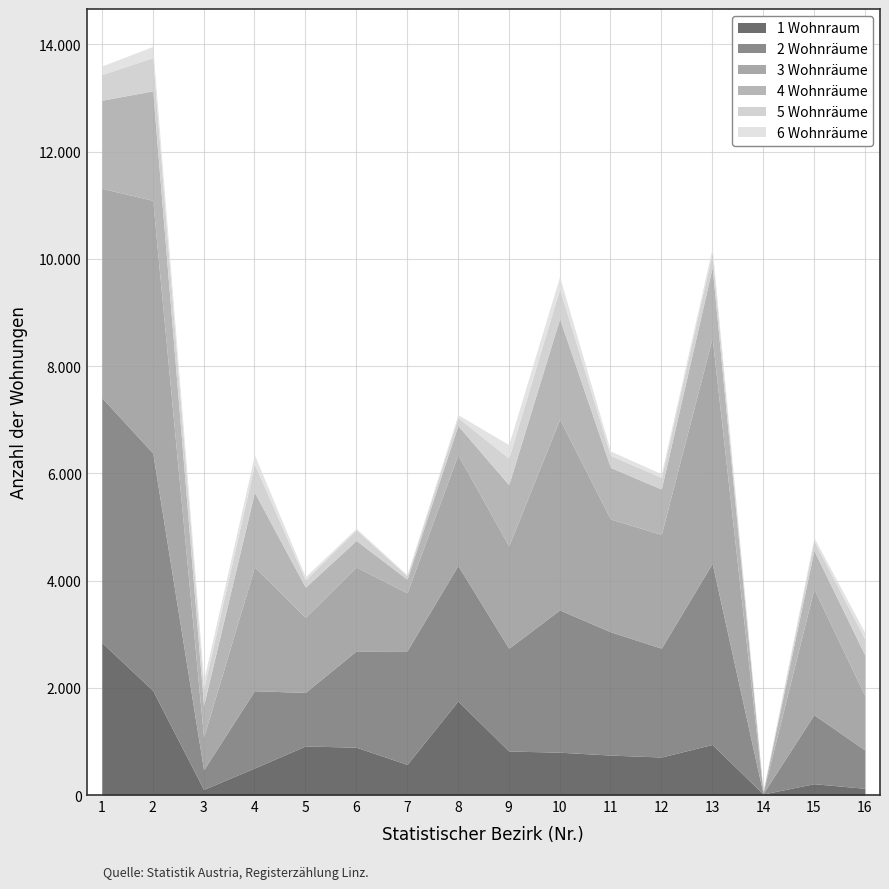

How many data points in 2 Wohnräume are less than 2030?

8